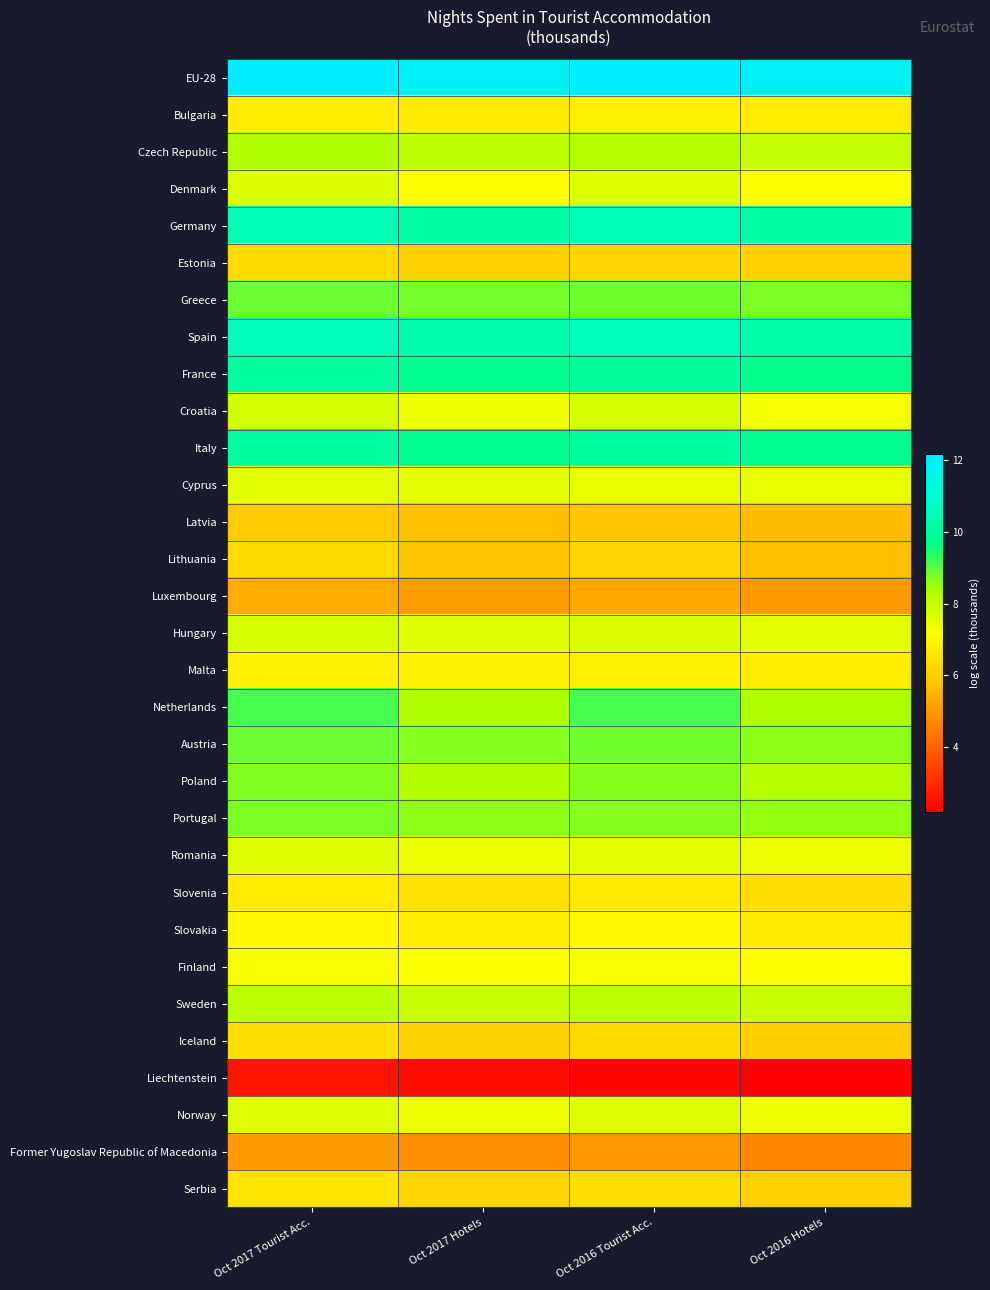

What is the maximum value shown in the chart?

12.2